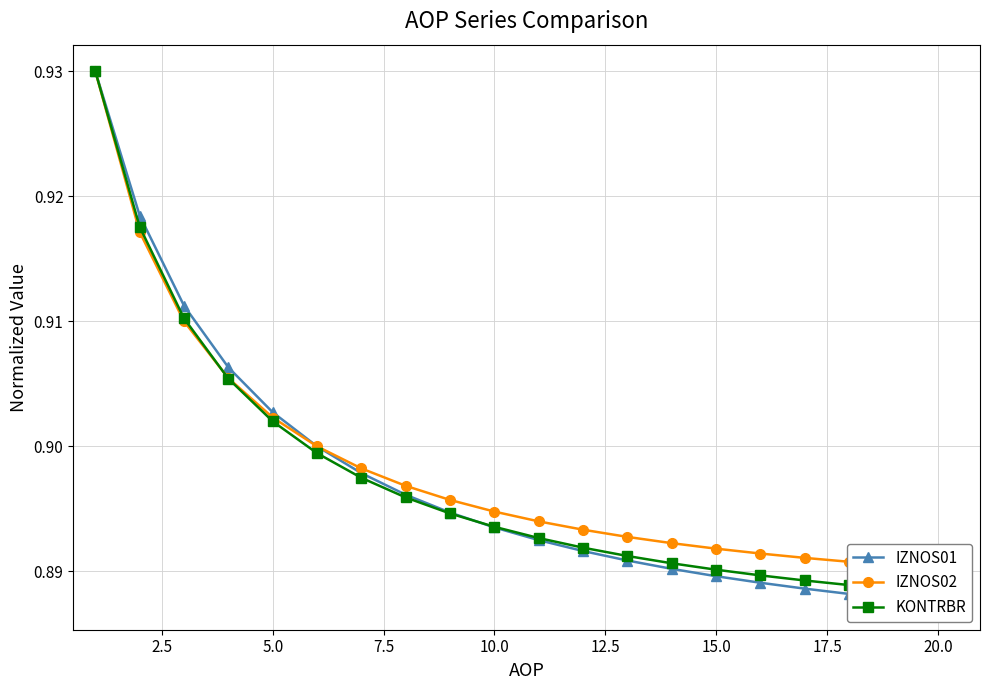

Which series has the largest range (max minus min)?

IZNOS01